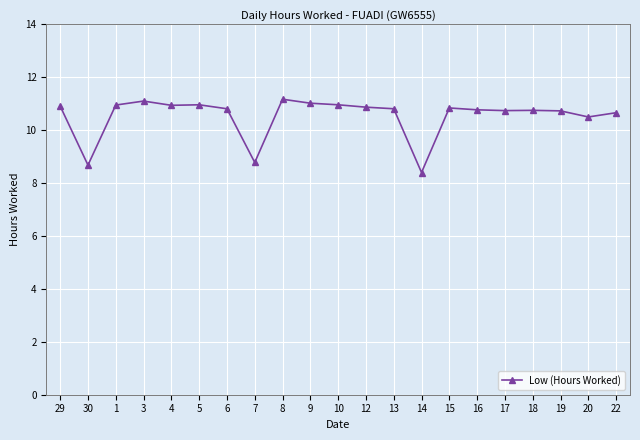

At which category does the data reach its first local valley?

30